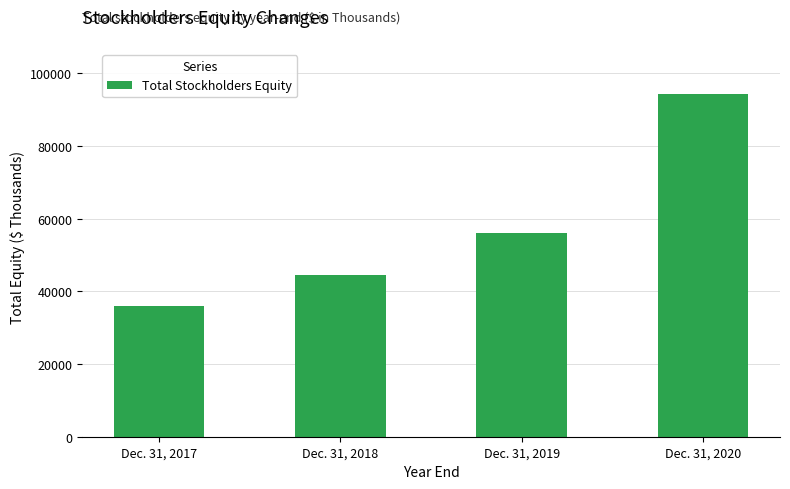

At which category does the chart reach its minimum across all series?

Dec. 31, 2017